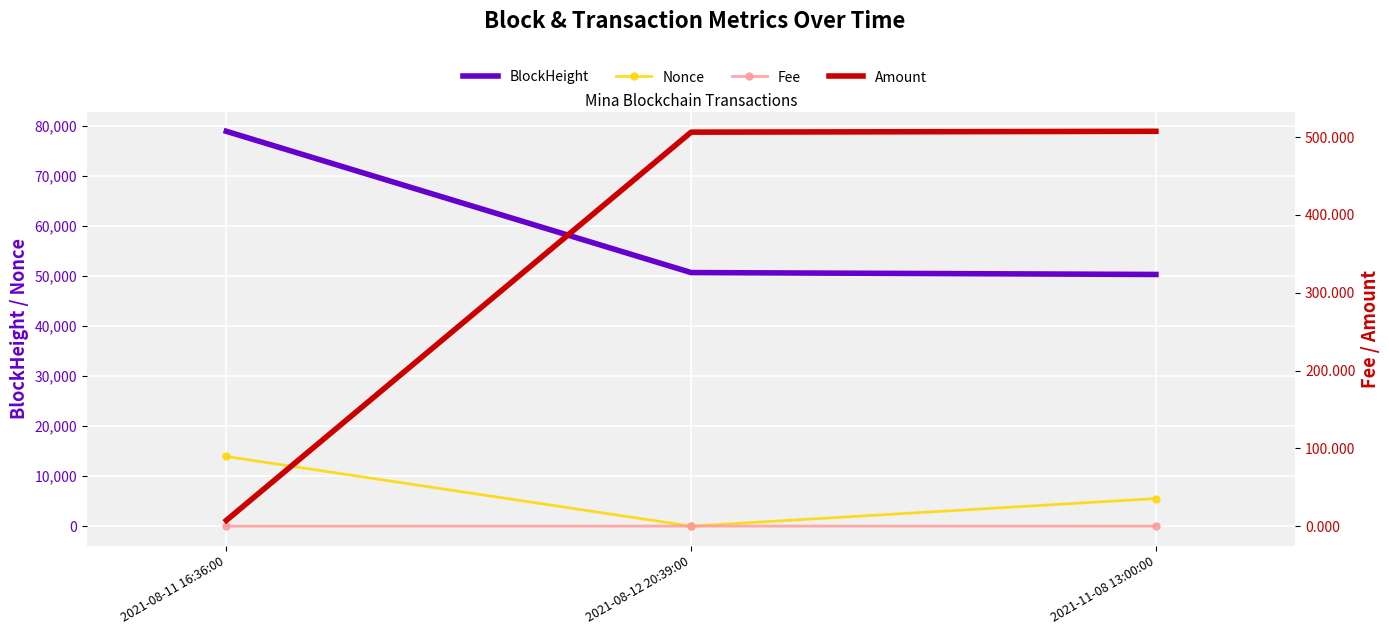

Reading left to right, list all the values displayed in this chart.

BlockHeight: 2021-08-11 16:36:00=78848.0	2021-08-12 20:39:00=50638.0	2021-11-08 13:00:00=50260.0
Nonce: 2021-08-11 16:36:00=13914.0	2021-08-12 20:39:00=0.0	2021-11-08 13:00:00=5513.0
Fee: 2021-08-11 16:36:00=0.0	2021-08-12 20:39:00=0.1	2021-11-08 13:00:00=0.1
Amount: 2021-08-11 16:36:00=7.4	2021-08-12 20:39:00=506.2	2021-11-08 13:00:00=507.3